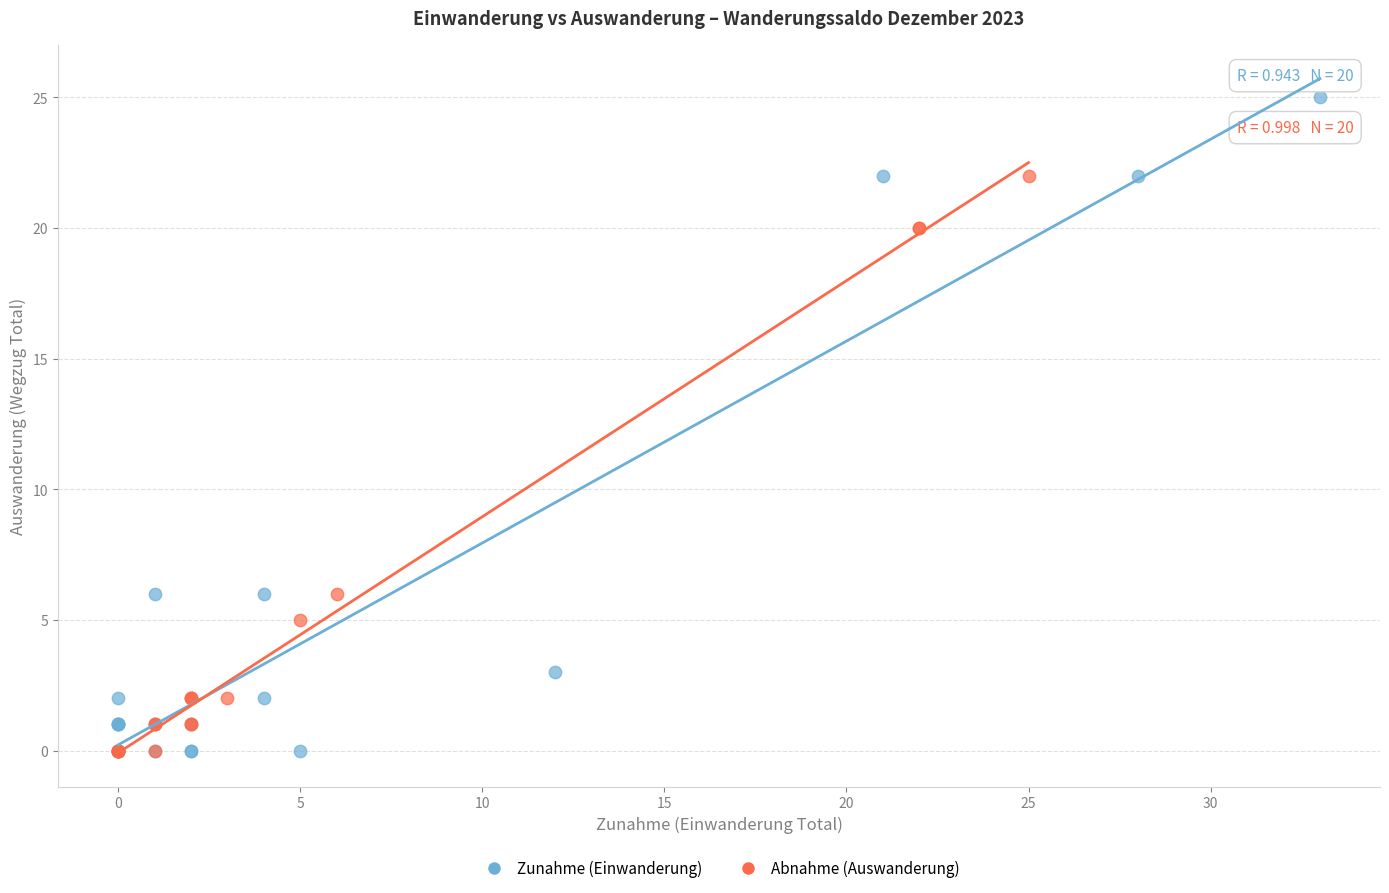

Which series has the largest Y range (max minus min)?

Zunahme (Einwanderung)